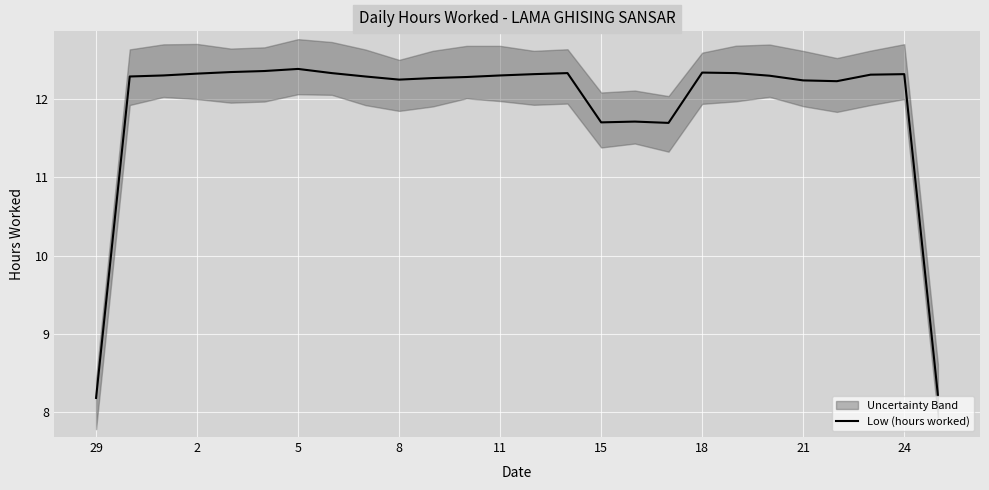

What is the maximum value shown in the chart?

12.4